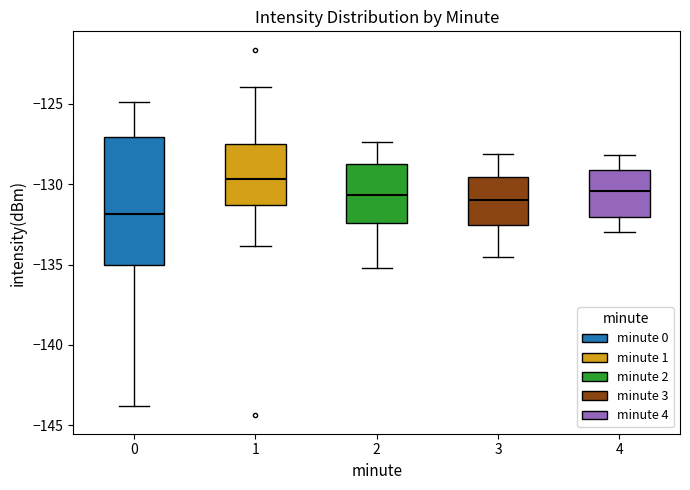

Comparing the boxes themselves (not the whiskers), which one is the tallest?

0